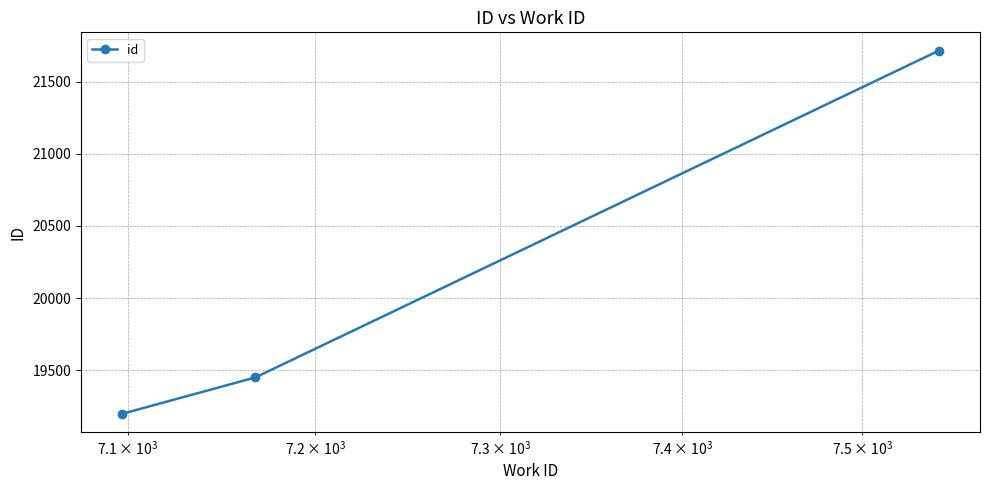

What is the value of the 2nd point from the left?

19449